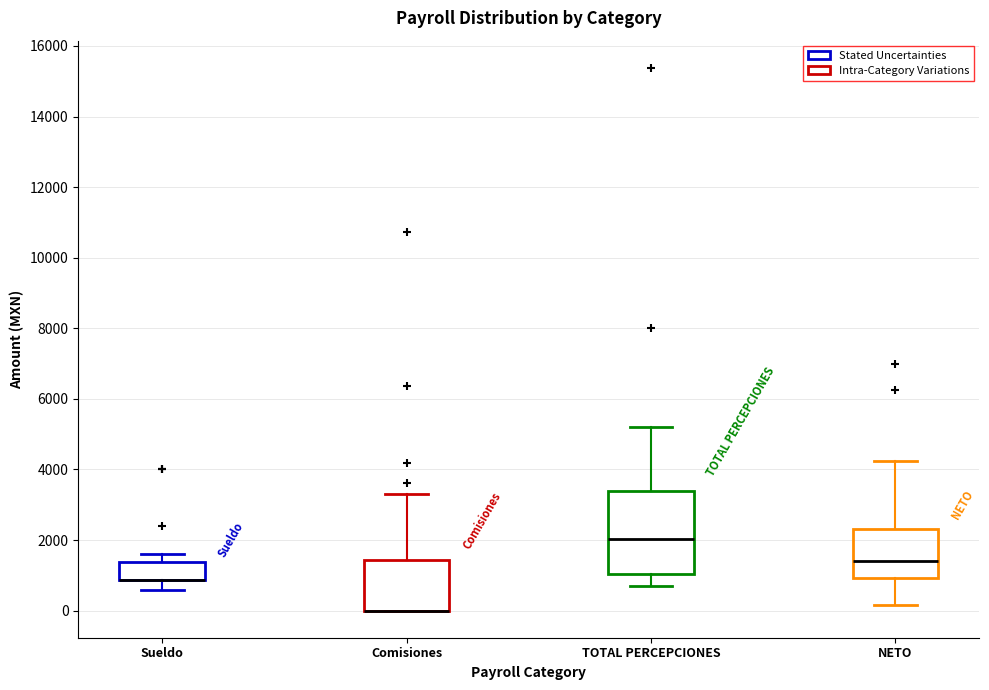

Reading left to right, read every box against the y-axis: the position of its median line, the range the box covers, and the ends of its whiskers. The values are not printed on the chart, so give them approximately, as read against the axis.

Sueldo: median 800 (drawn on the box's lower edge), box 800 to 1400, whiskers 600 to 1600
Comisiones: median 0 (drawn on the box's lower edge), box 0 to 1400, whiskers 0 to 3400
TOTAL PERCEPCIONES: median 2000, box 1000 to 3400, whiskers 600 to 5200
NETO: median 1400, box 1000 to 2400, whiskers 200 to 4200